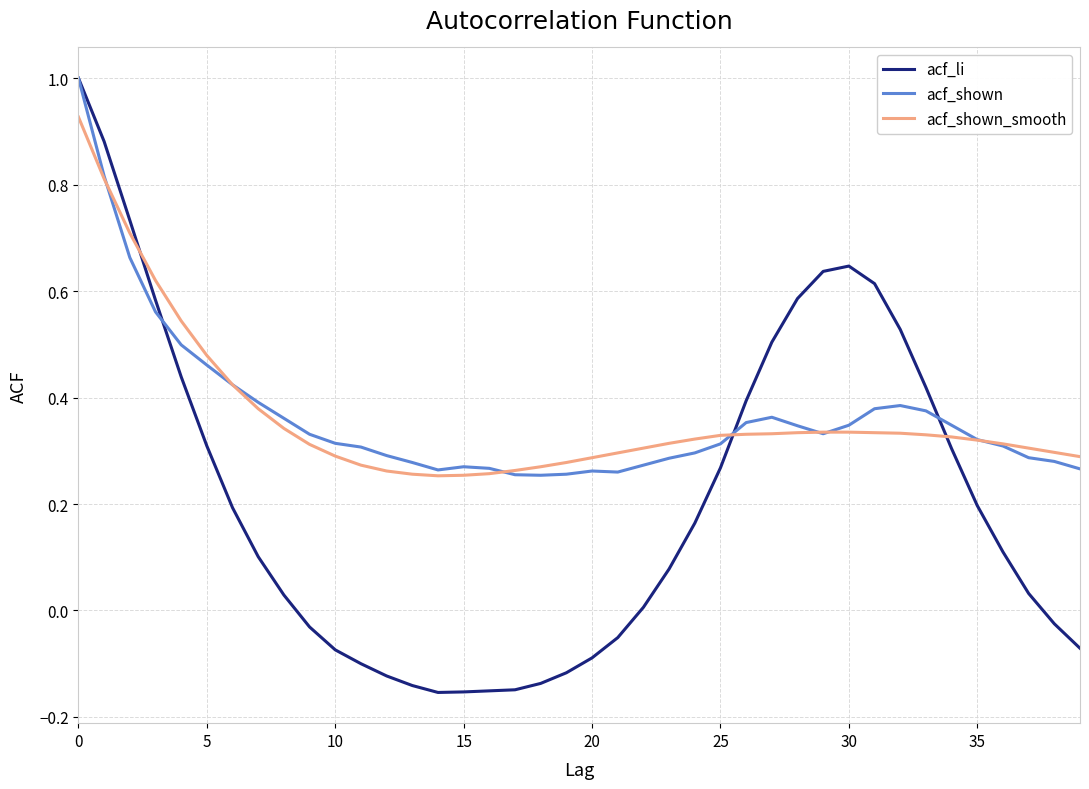

True or false: acf_shown_smooth and acf_shown cross at least once.

True